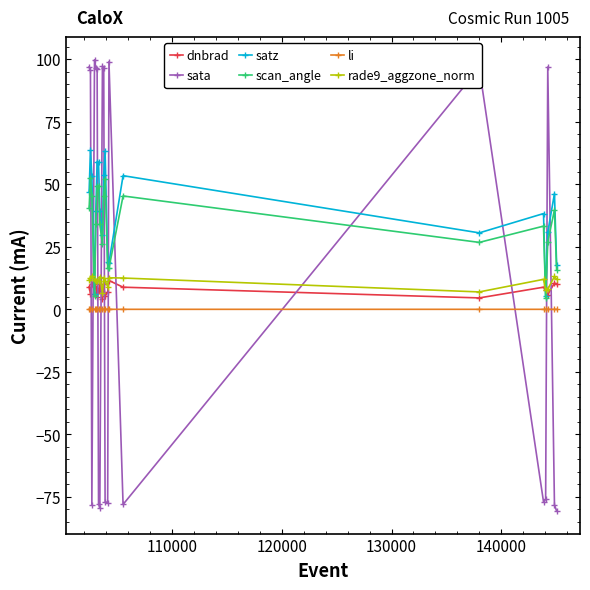

What is the value of the satz point at the 8th from the left?

39.3